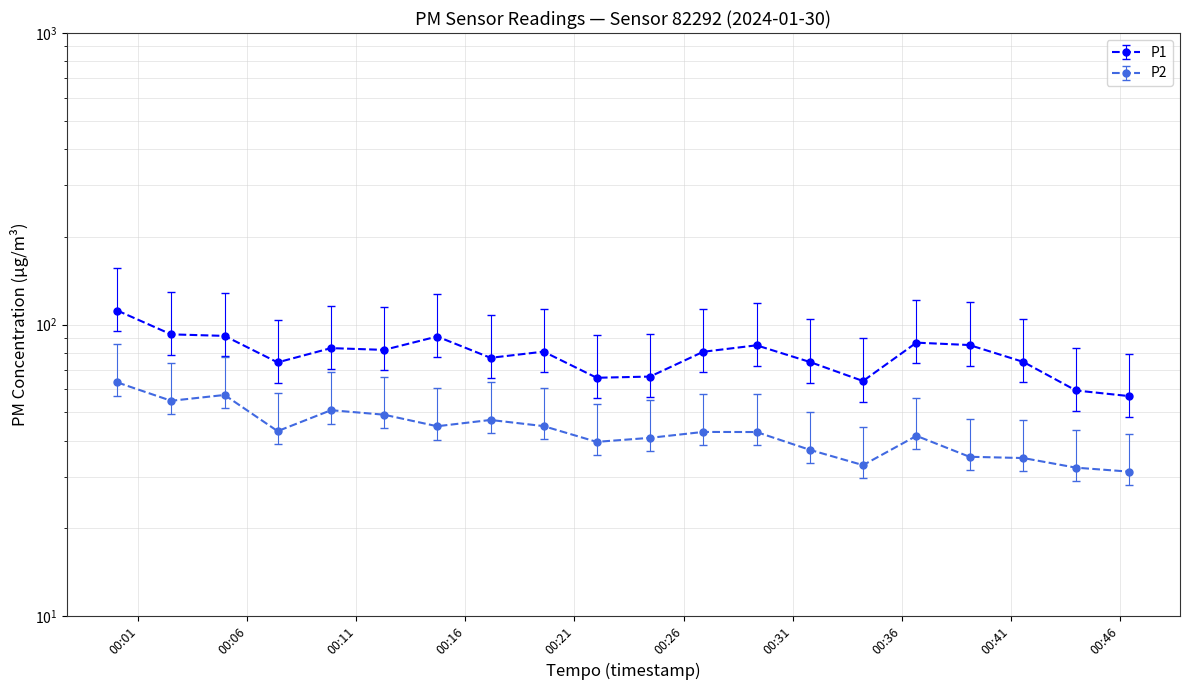

Rank the series by their maximum value, from highest to lowest.

P1, P2